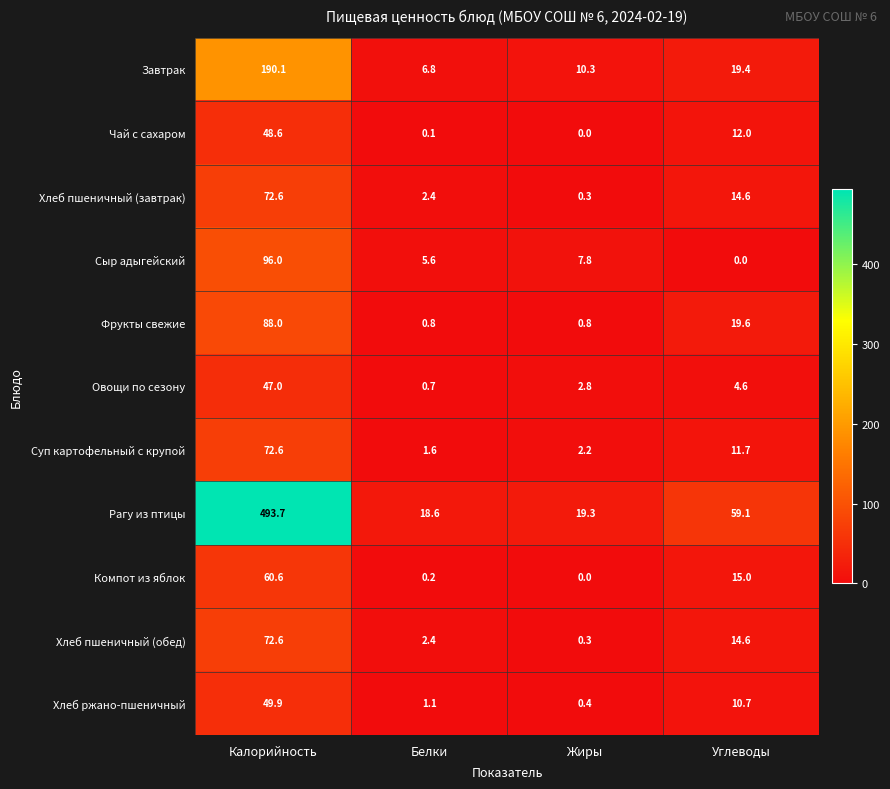

Count the number of data series in this chart.

11